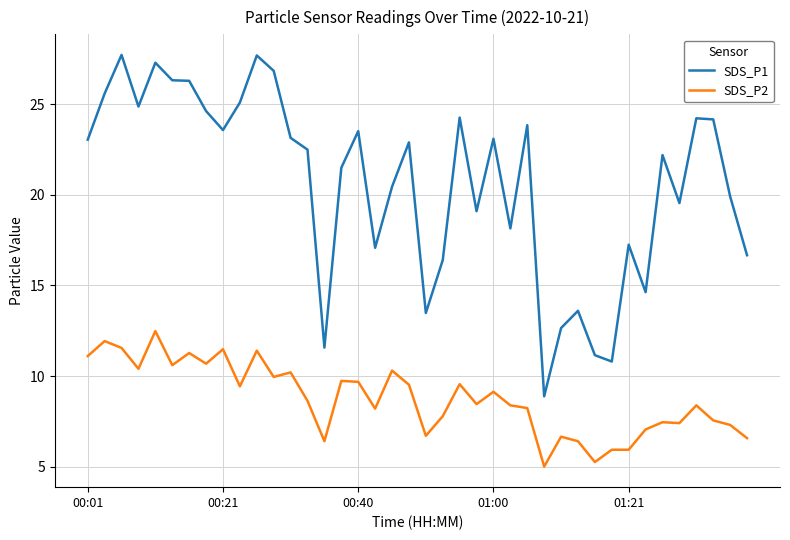

List the series in order of their peak value, lowest first.

SDS_P2, SDS_P1